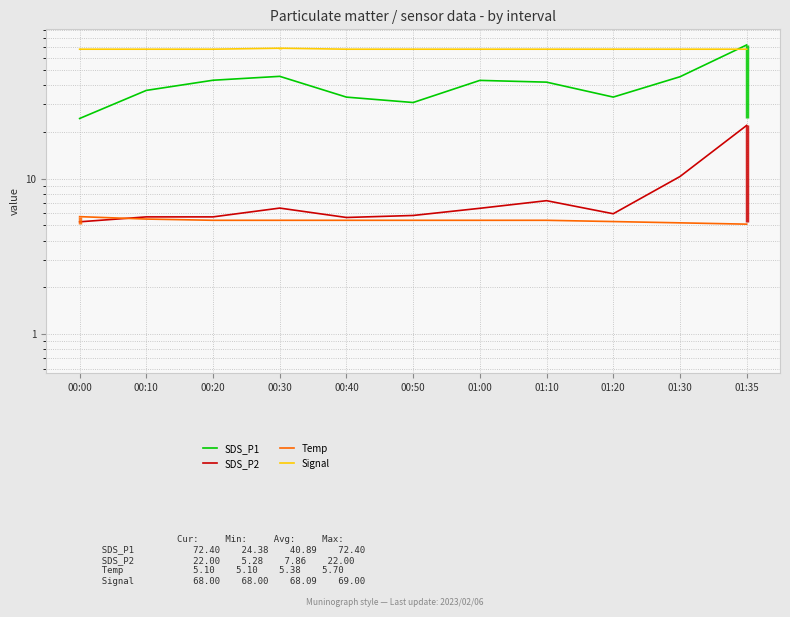

Which series has the largest range (max minus min)?

SDS_P1